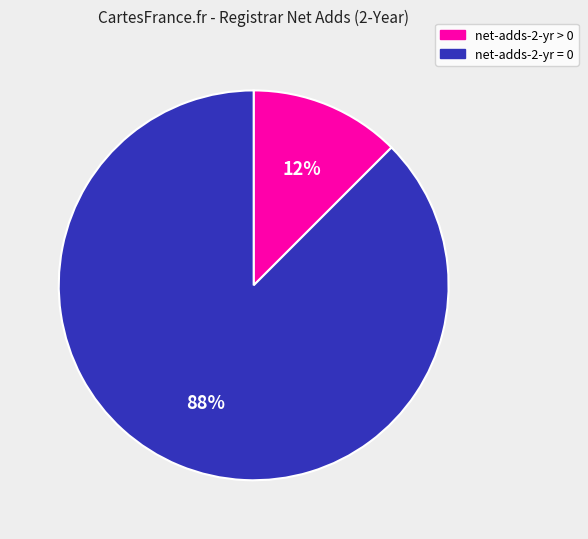

What is the ratio of the value at net-adds-2-yr > 0 to the value at net-adds-2-yr = 0?

0.1